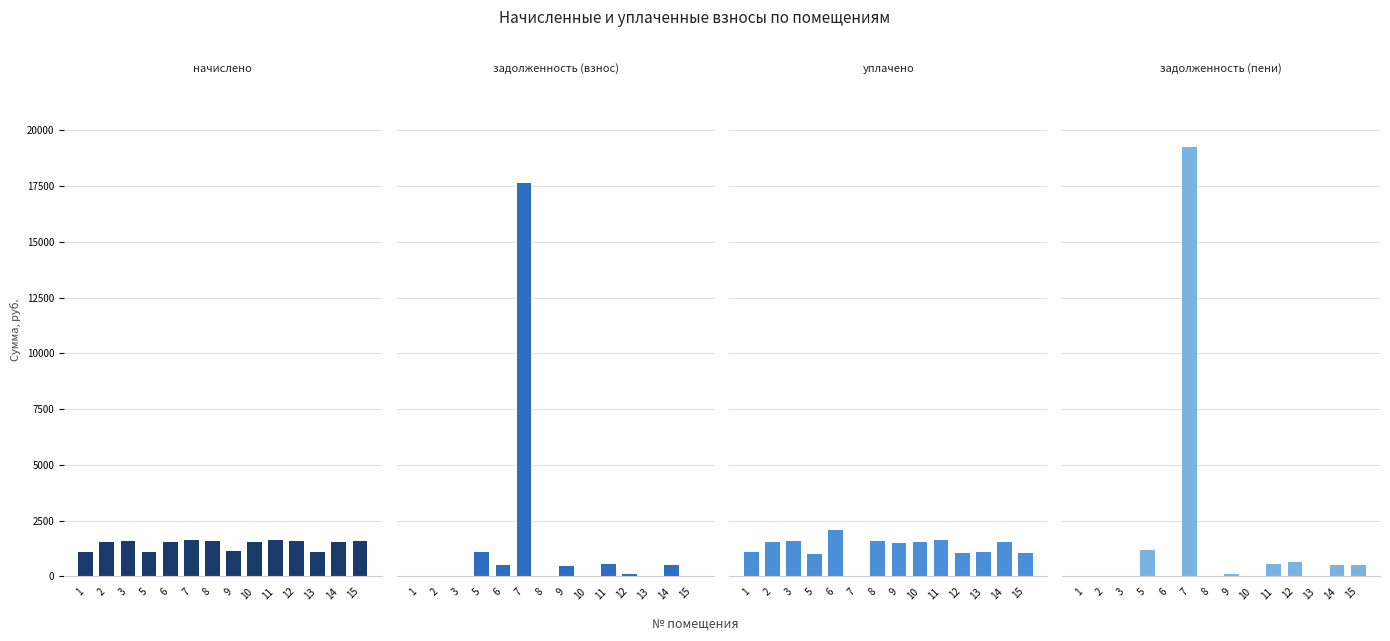

Reading left to right, list all the values displayed in this chart.

начислено: 1102.4	1555.9	1607.5	1106.1	1552.2	1622.3	1589.1	1120.9	1530.1	1648.1	1578.0	1113.5	1541.2	1592.8
задолженность (взнос): 0.0	0.0	0.0	1106.6	517.4	17610.9	0.0	461.8	0.0	549.4	128.4	0.0	513.7	0.0
уплачено: 1102.4	1555.9	1607.5	1019.0	2069.6	0.0	1589.1	1494.5	1530.1	1648.1	1052.0	1113.5	1541.2	1061.9
задолженность (пени): 0.0	0.0	0.0	1193.7	0.0	19233.2	0.0	88.2	0.0	549.4	654.4	0.0	513.7	530.9